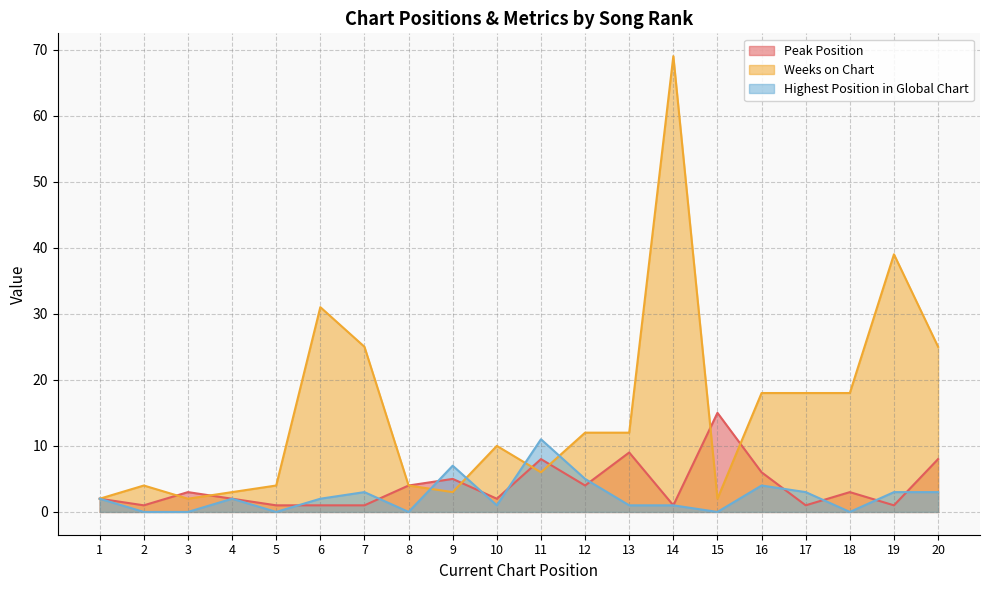

True or false: Peak Position has more than 2 interior local peaks.

True